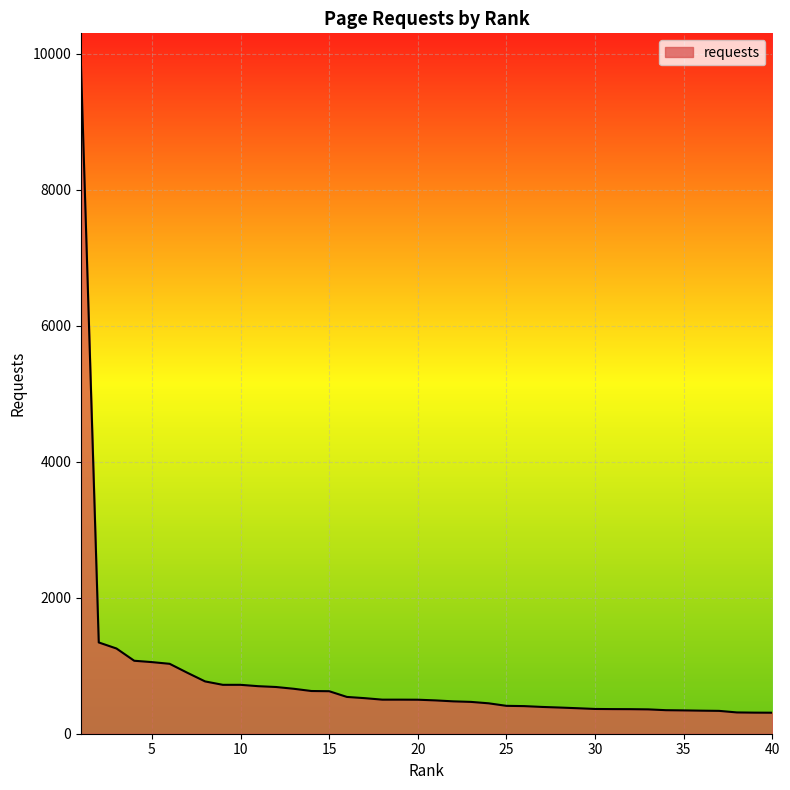

What is the difference between the maximum and minimum values?

9499